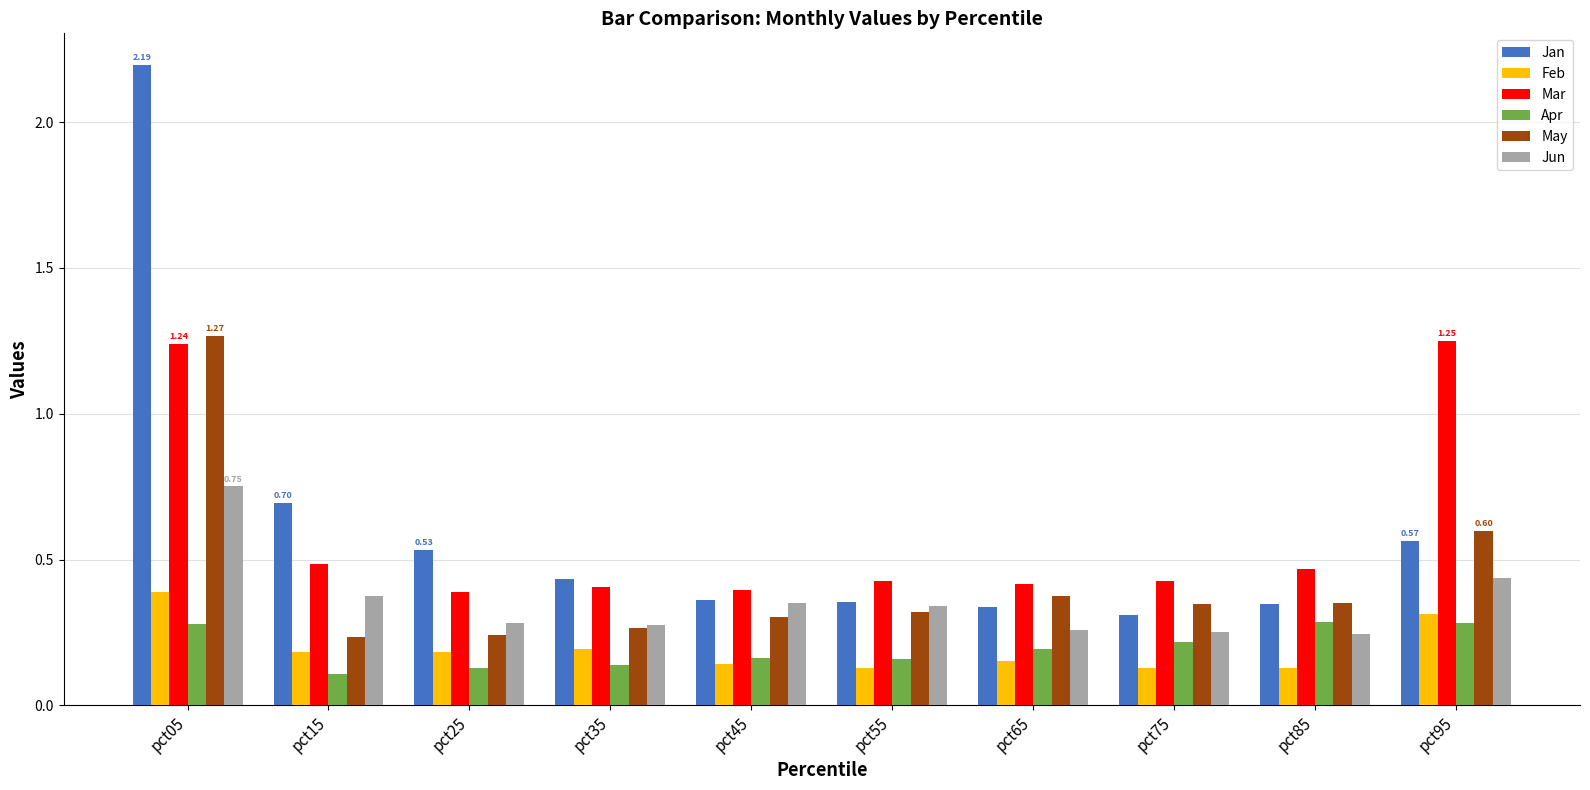

What is the difference between the maximum and minimum values in the May series?

1.0